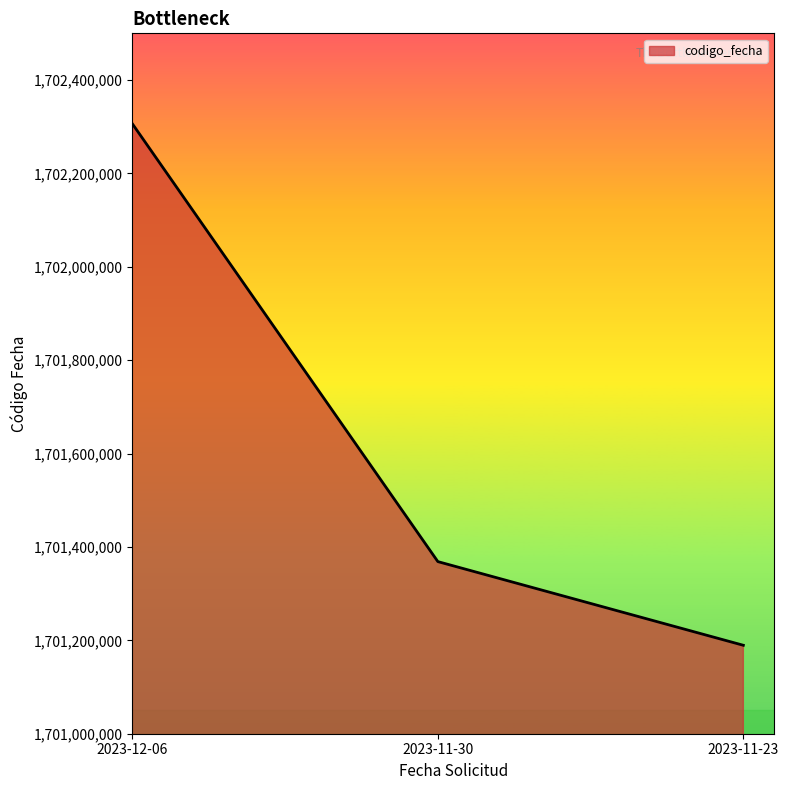

What is the average value?

1701621456